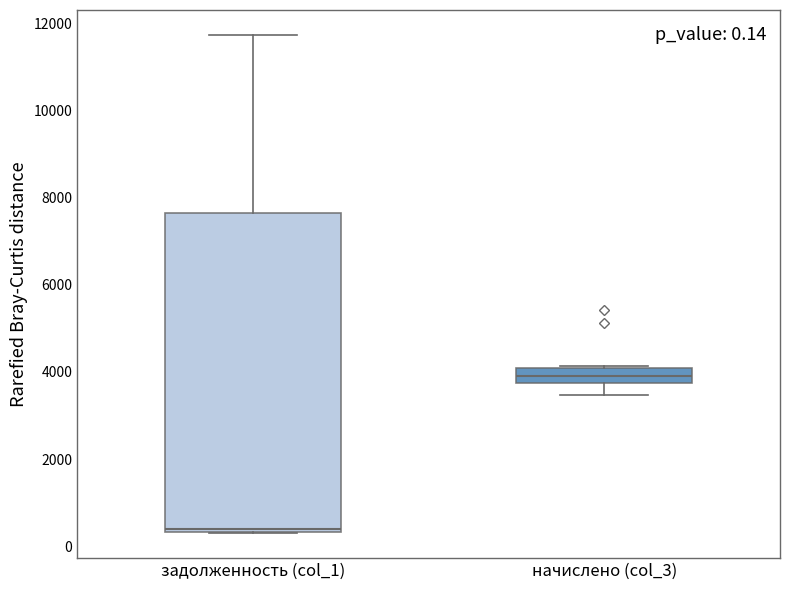

Which box has the highest median line?

начислено (col_3)